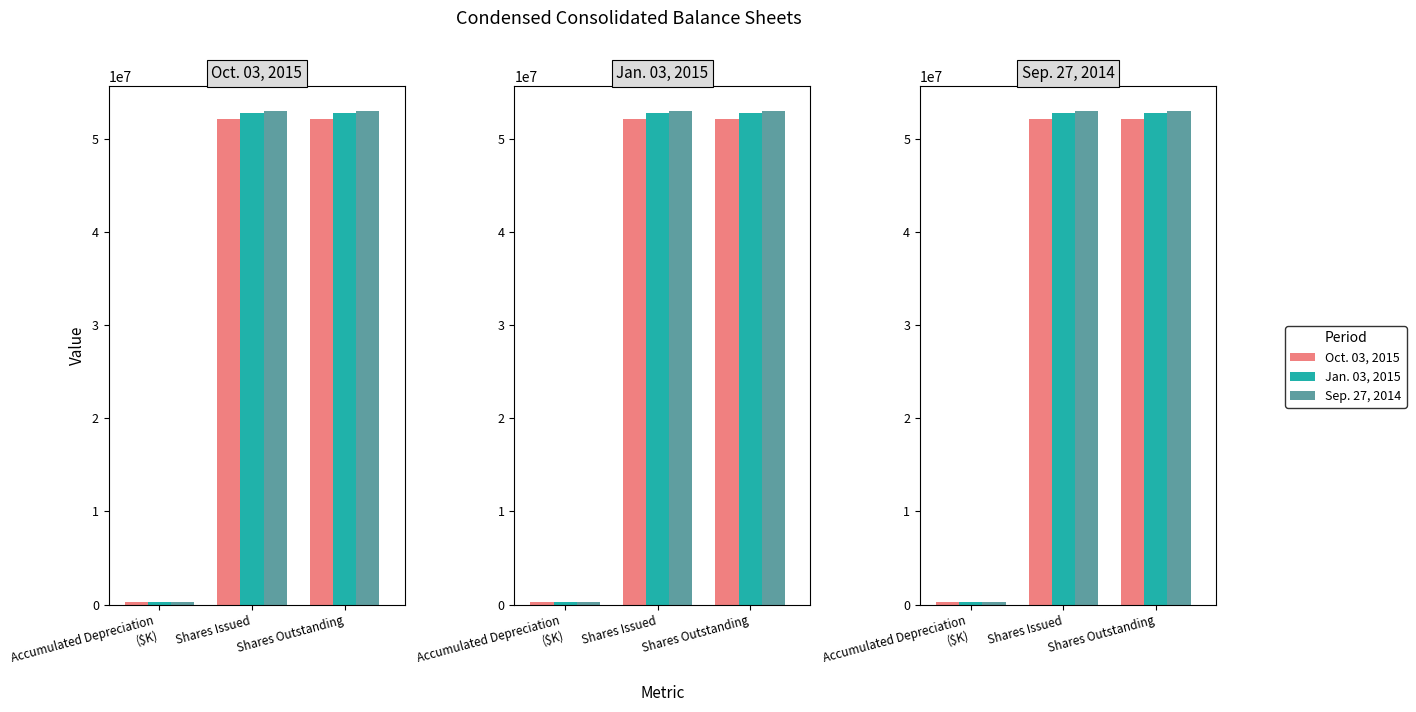

How many data points does each series have?

3